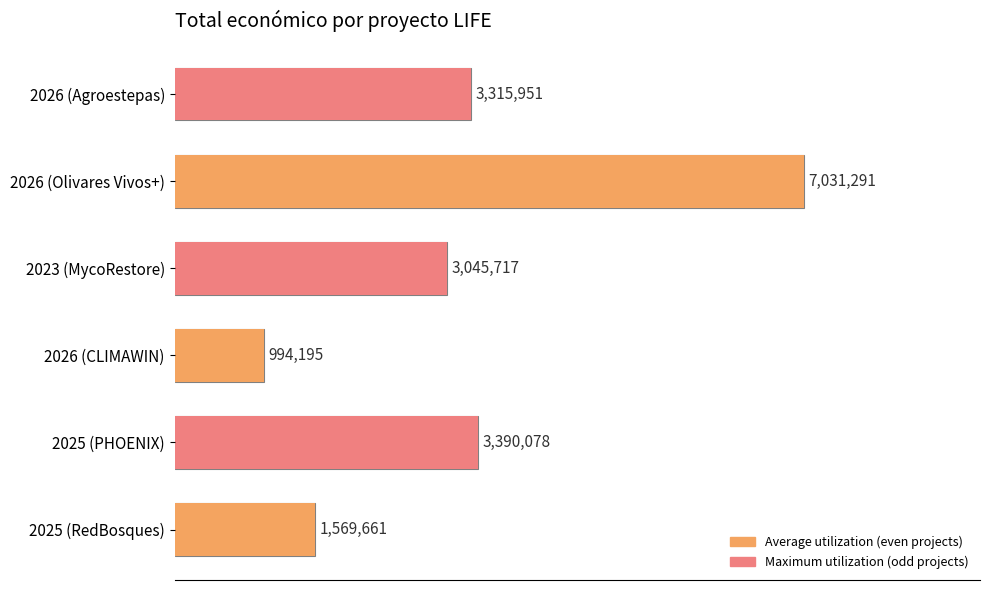

The Average utilization series shows 7031291 at 2026 (Olivares Vivos+). True or false?

True